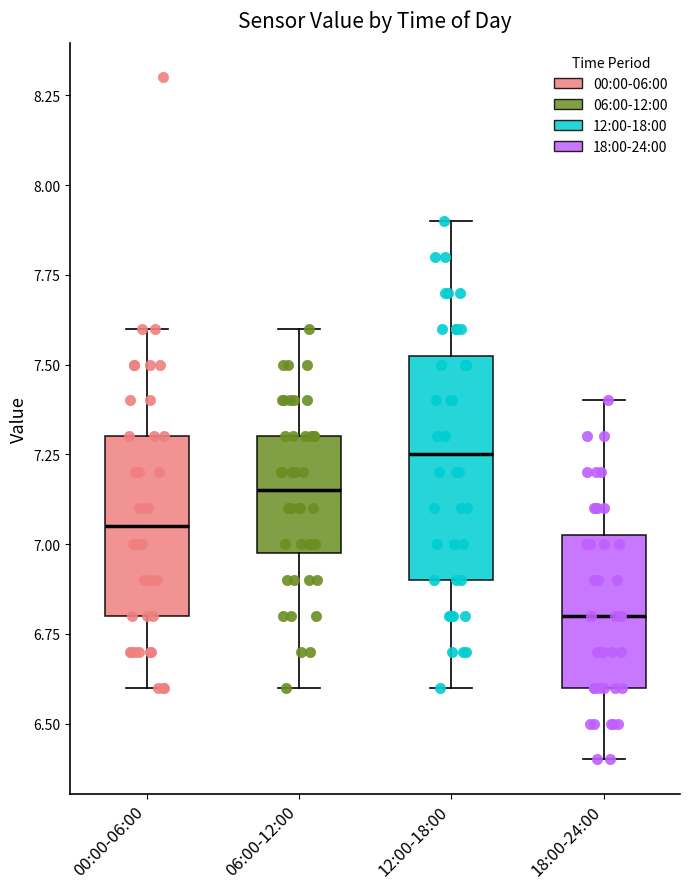

Where is the lower edge of the box for 18:00-24:00 on the y-axis? The values are not printed on the chart, so give them approximately, as read against the axis.

6.60